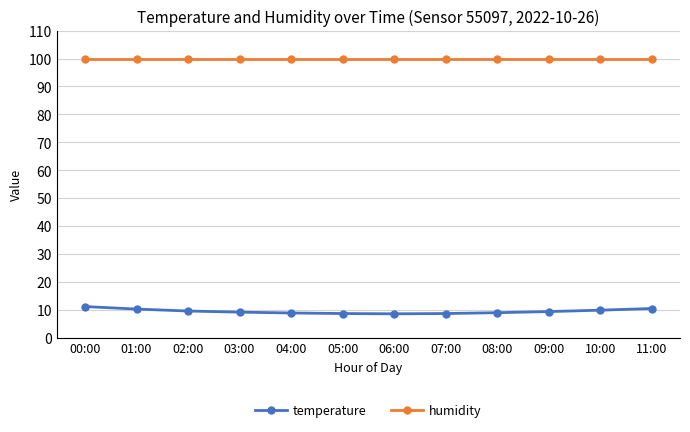

What is the maximum value for humidity?

99.9